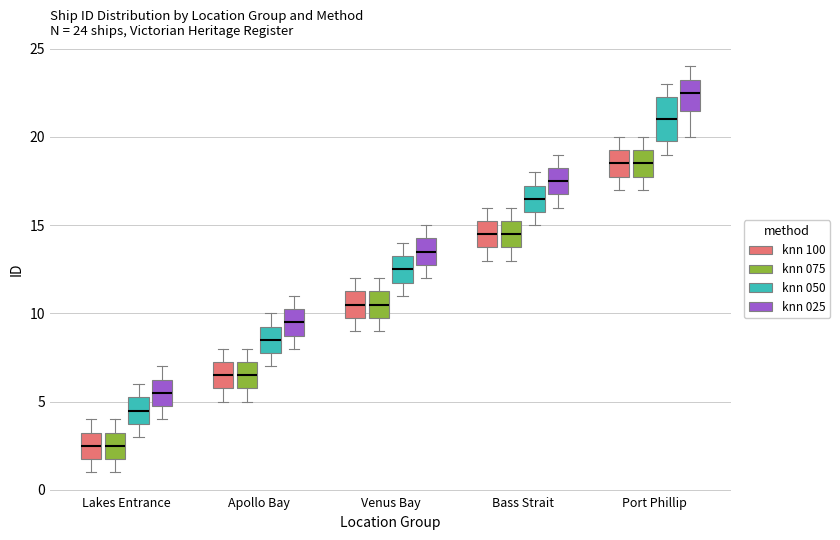

Comparing the boxes themselves (not the whiskers), which one is the tallest?

Port Phillip (knn 050)